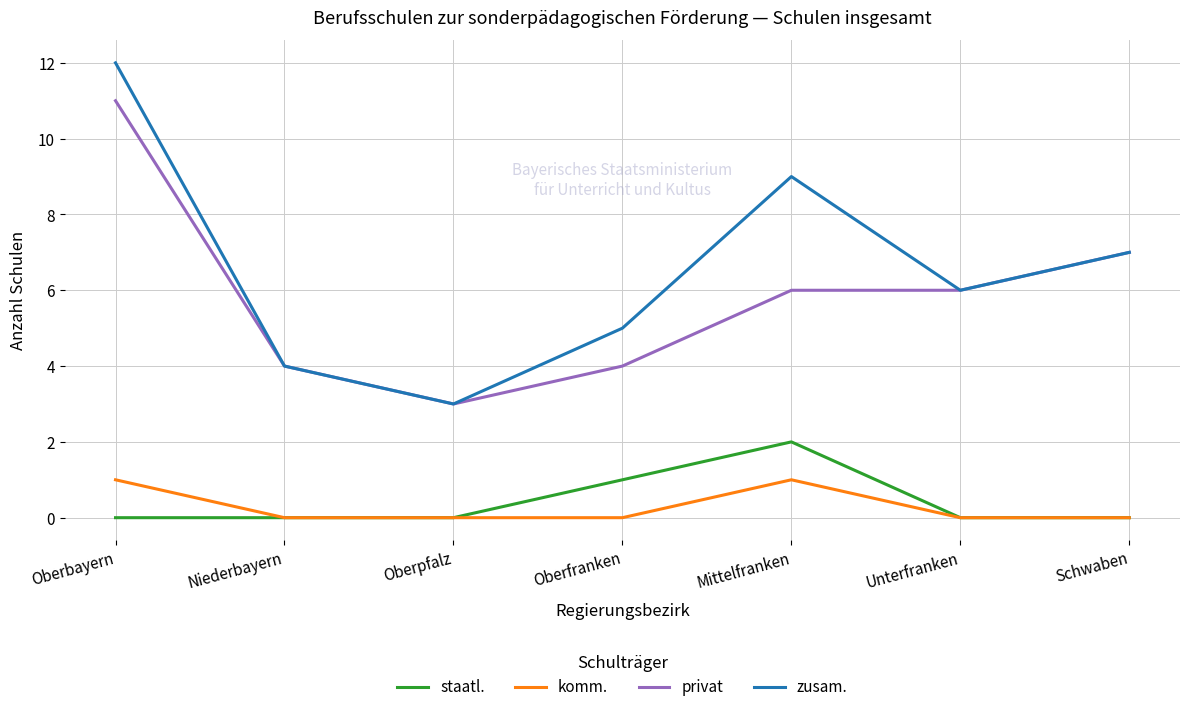

True or false: staatl. and zusam. intersect in this chart.

False